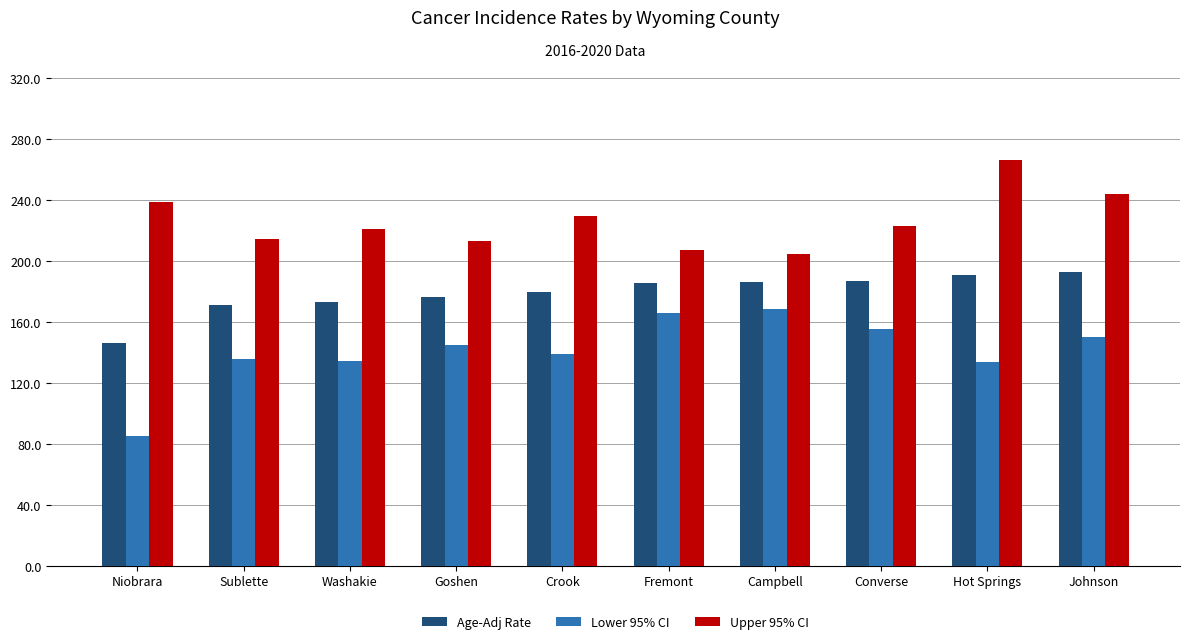

How many values in the Lower 95% CI series exceed 144?

5